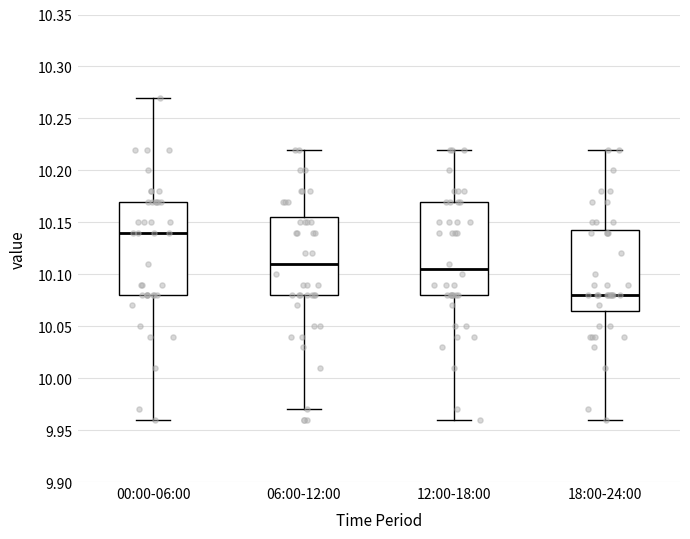

Reading left to right, read every box against the y-axis: the position of its median line, the range the box covers, and the ends of its whiskers. The values are not printed on the chart, so give them approximately, as read against the axis.

00:00-06:00: median 10.140, box 10.080 to 10.170, whiskers 9.960 to 10.270
06:00-12:00: median 10.110, box 10.080 to 10.155, whiskers 9.970 to 10.220
12:00-18:00: median 10.105, box 10.080 to 10.170, whiskers 9.960 to 10.220
18:00-24:00: median 10.080, box 10.065 to 10.145, whiskers 9.960 to 10.220